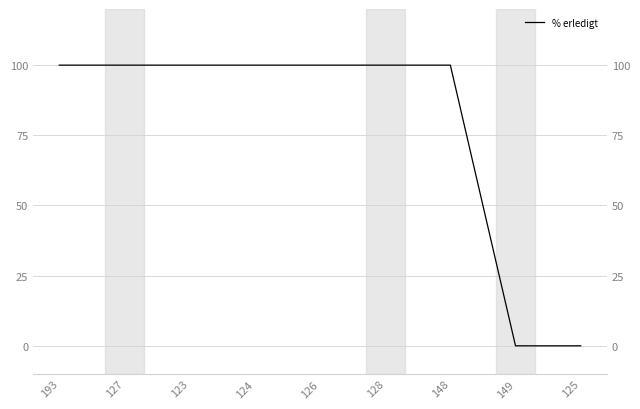

The value at 128 is 100. True or false?

True